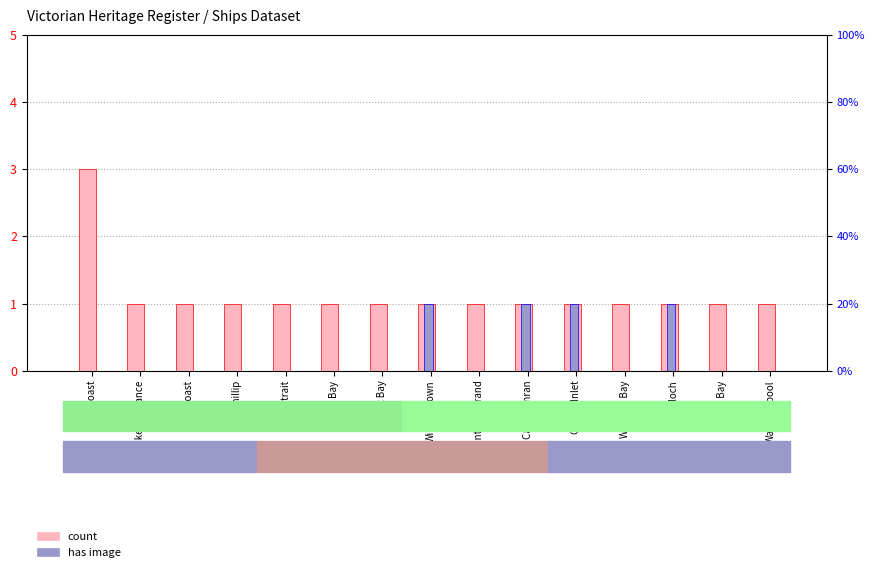

Reading left to right, extract all data points from this chart.

count: East Coast=3	Lakes Entrance=1	West Coast=1	Port Phillip=1	Bass Strait=1	Lady Bay=1	Louttit Bay=1	Williamstown=1	Point Gellibrand=1	Cape Conran=1	Corner Inlet=1	Waratah Bay=1	Inverloch=1	Apollo Bay=1	Warrnambool=1
has image: East Coast=0	Lakes Entrance=0	West Coast=0	Port Phillip=0	Bass Strait=0	Lady Bay=0	Louttit Bay=0	Williamstown=1	Point Gellibrand=0	Cape Conran=1	Corner Inlet=1	Waratah Bay=0	Inverloch=1	Apollo Bay=0	Warrnambool=0